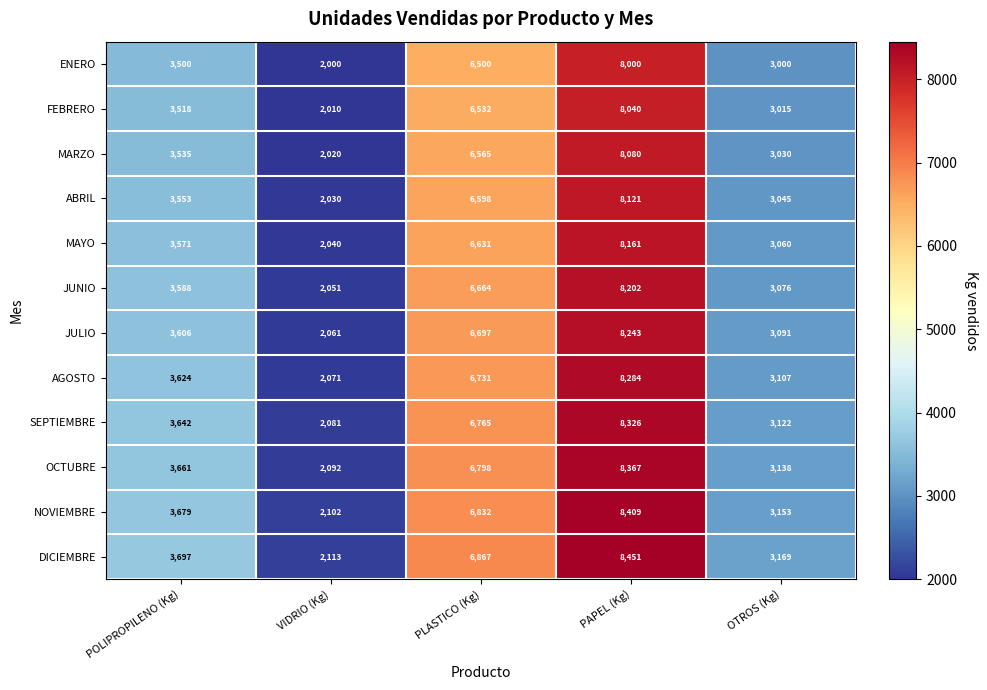

At which category does the chart reach its minimum across all series?

VIDRIO (Kg)